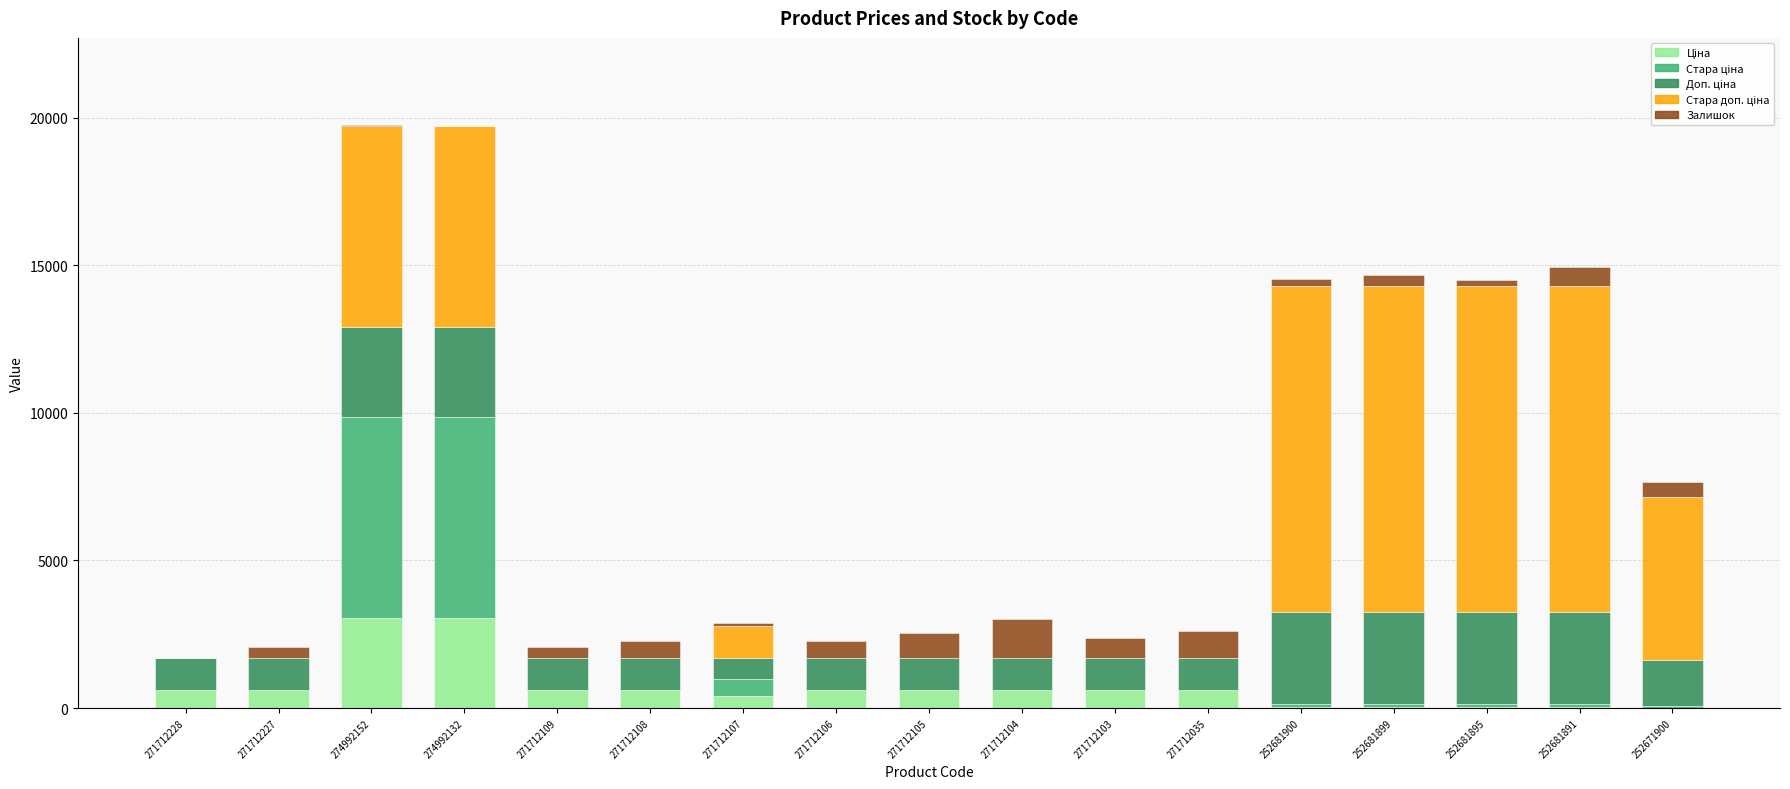

What is the total value across all series at 271712105?

2525.6